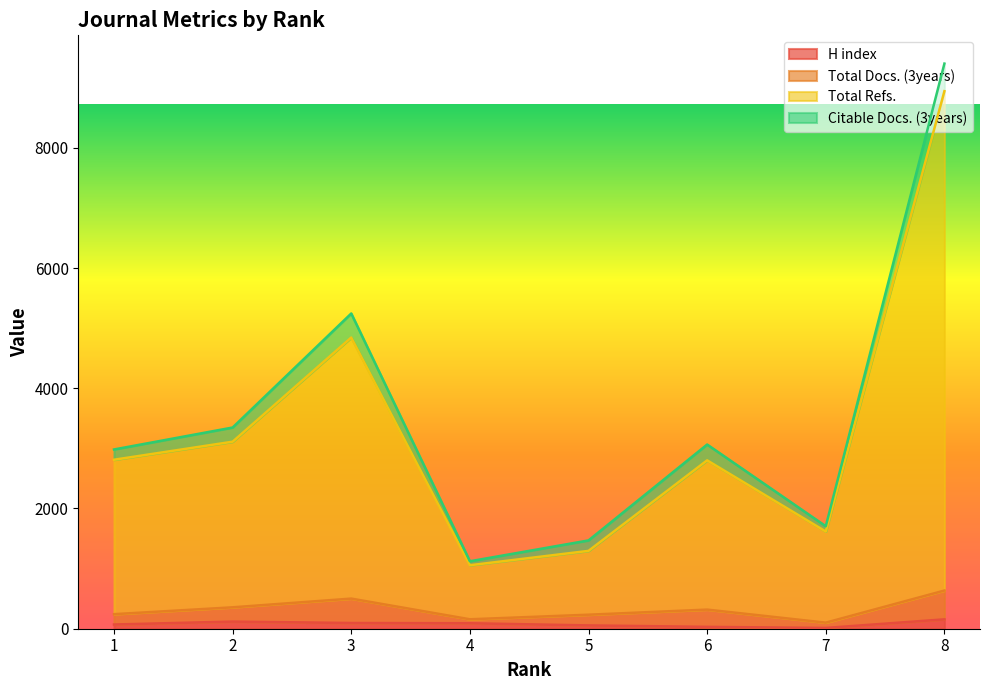

Where is the first local maximum for Total Refs.?

3